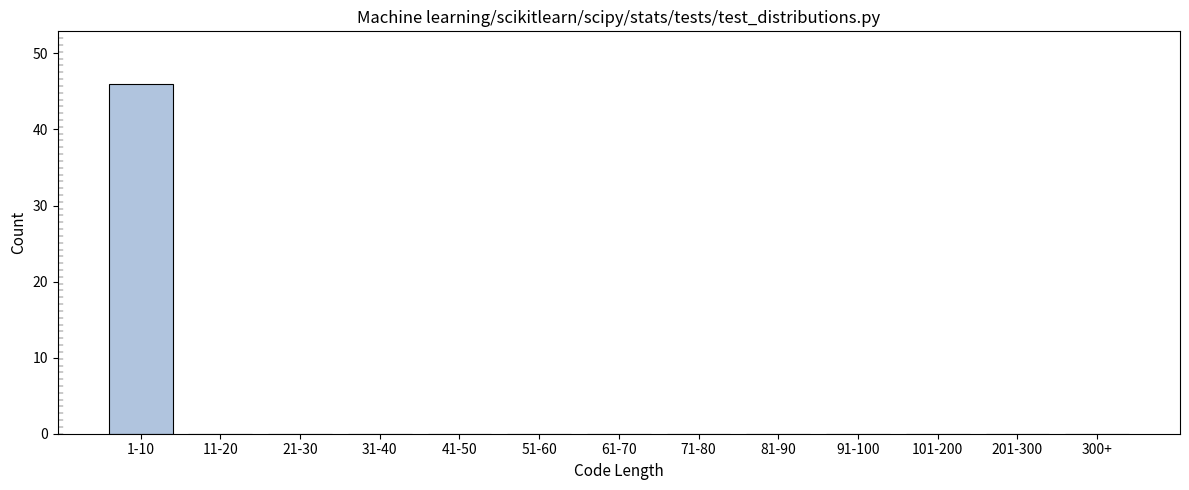

Reading left to right, transcribe all the data shown in this chart.

1-10=46	11-20=0	21-30=0	31-40=0	41-50=0	51-60=0	61-70=0	71-80=0	81-90=0	91-100=0	101-200=0	201-300=0	300+=0